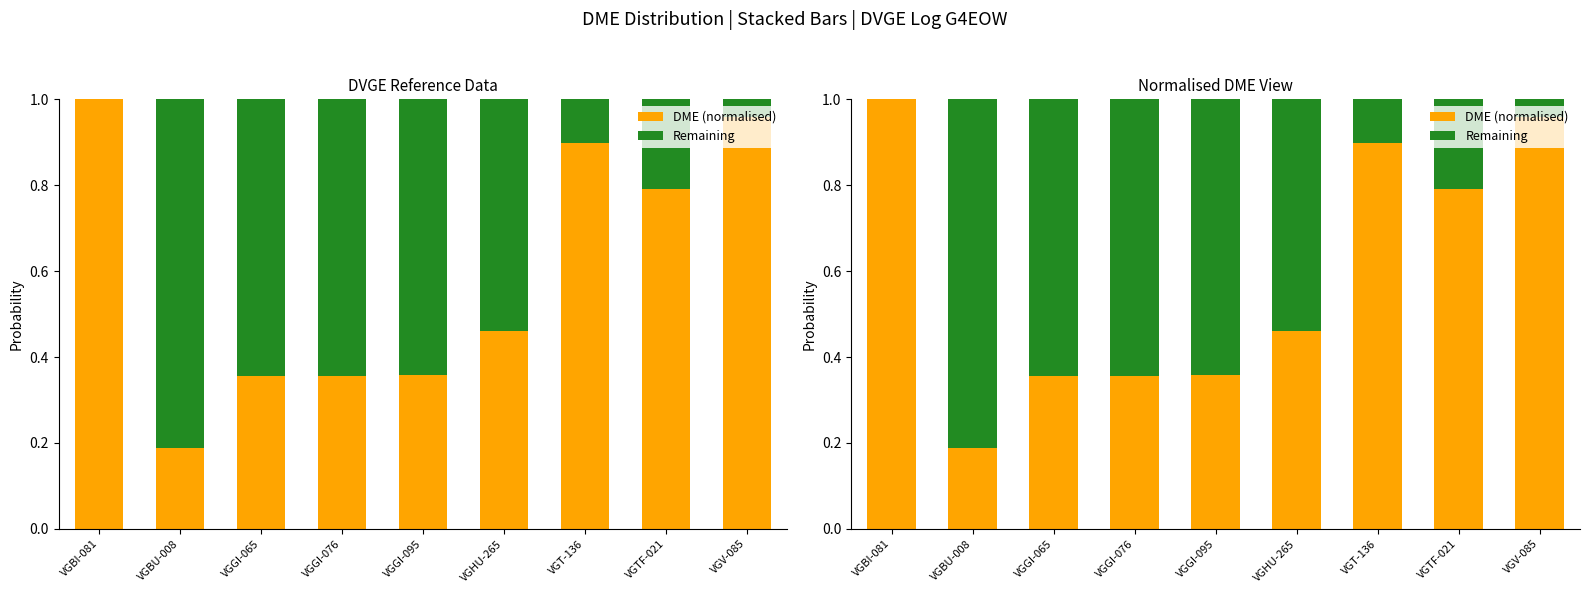

Does the chart contain stacked bars?

No